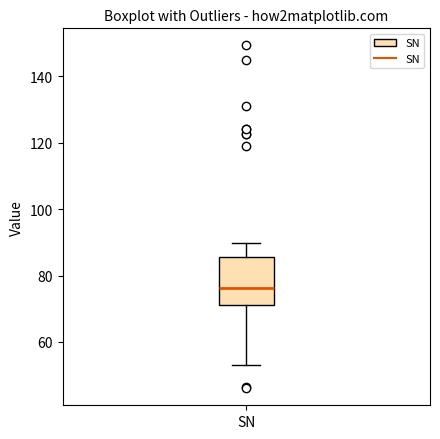

Where does the median line of the box for SN sit on the y-axis? The values are not printed on the chart, so give them approximately, as read against the axis.

76